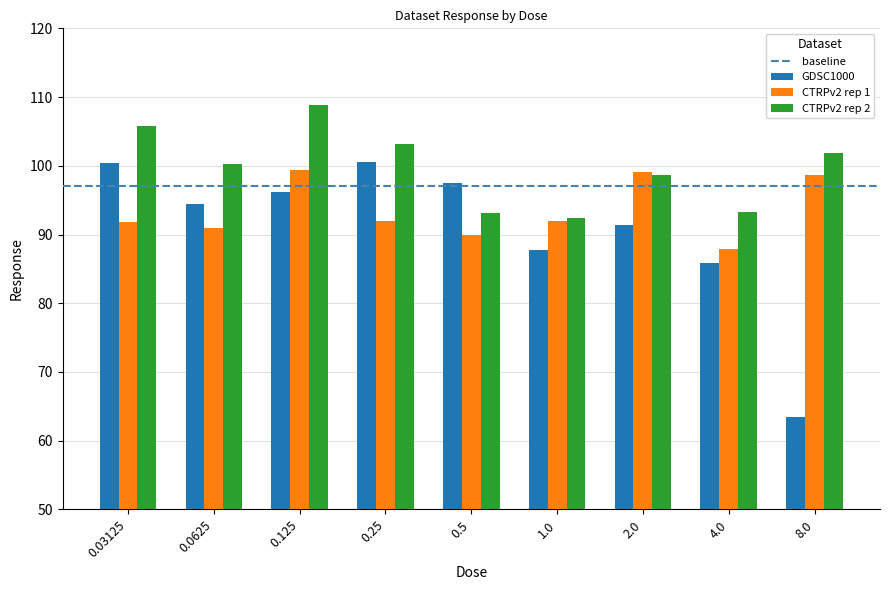

Which series has the largest total across all categories?

CTRPv2 rep 2